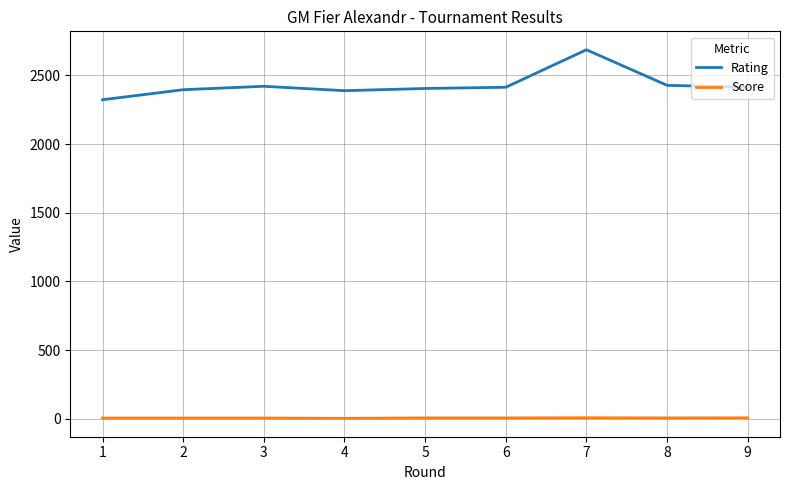

What is the minimum value shown in the chart?

3.0